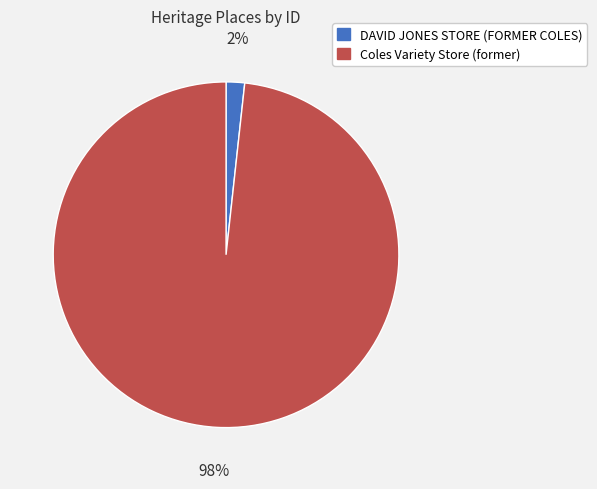

Combined, do Coles Variety Store (former) and DAVID JONES STORE (FORMER COLES) account for over 50%?

Yes